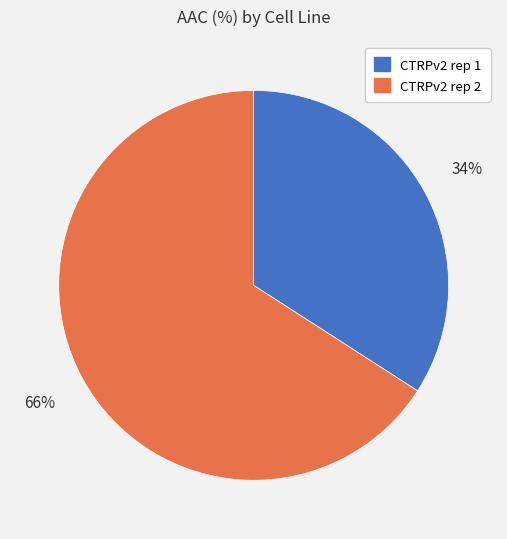

Approximately how many times larger is the value at CTRPv2 rep 1 compared to CTRPv2 rep 2?

0.5